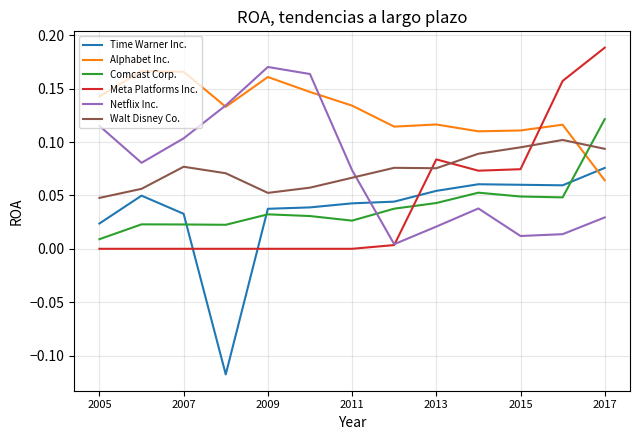

Which series ends up on top after the final intersection of Comcast Corp. and Walt Disney Co.?

Comcast Corp.